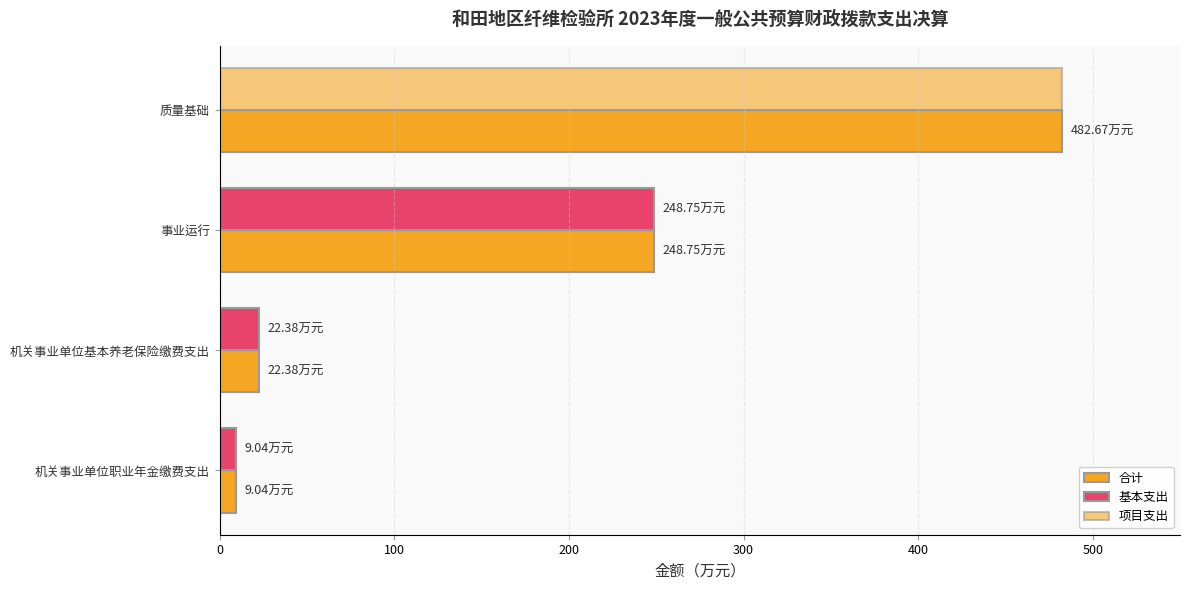

How many values in the 基本支出 series exceed 22?

2